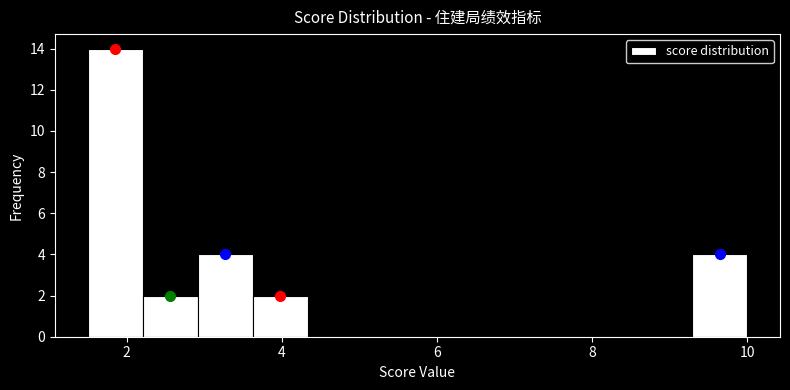

Read against the x-axis, roughly where is the centre of the tallest bar?

1.8